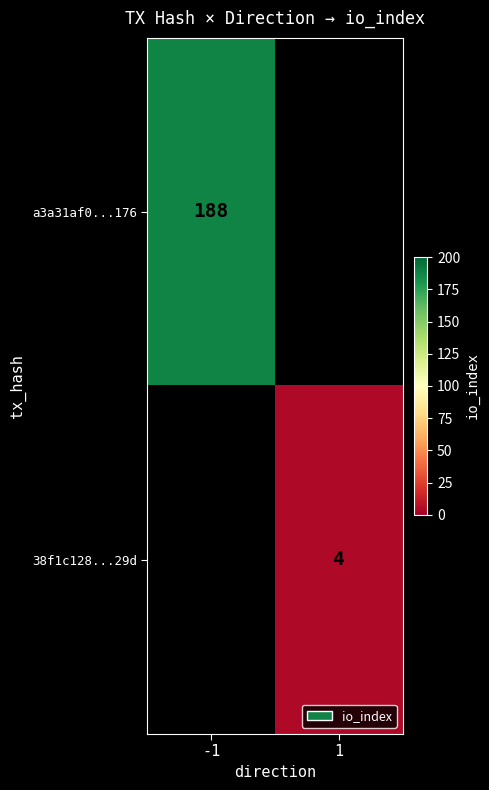

True or false: a3a31af0...176 has a value of 111 at -1.

False